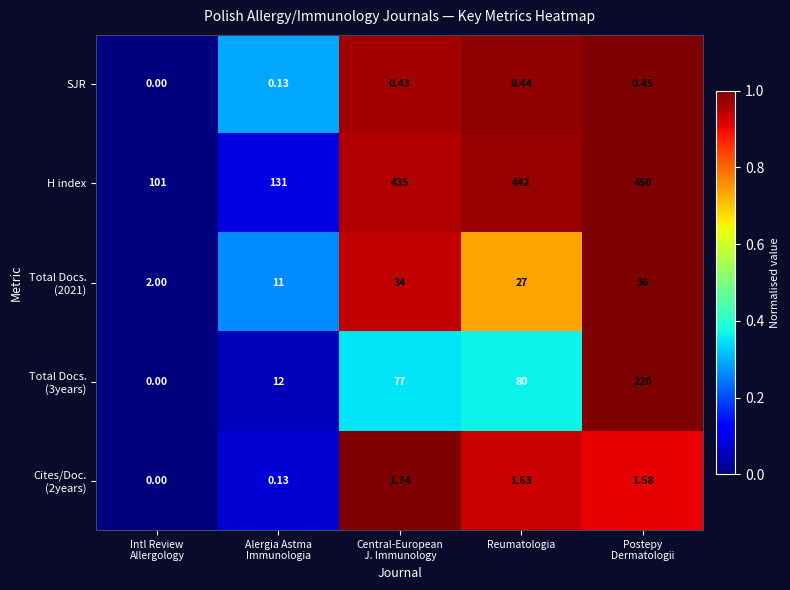

What is the total value across all series at Reumatologia?

551.1